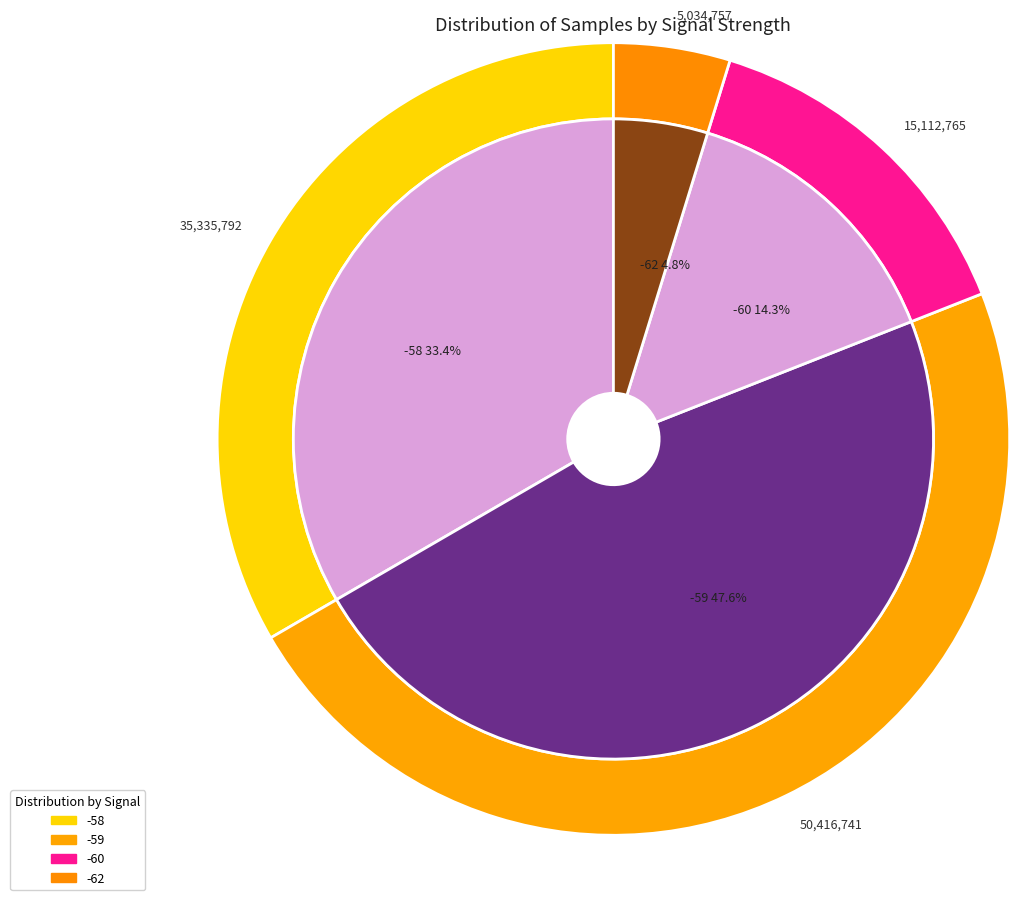

Which has a higher value, -59 or -58?

-59